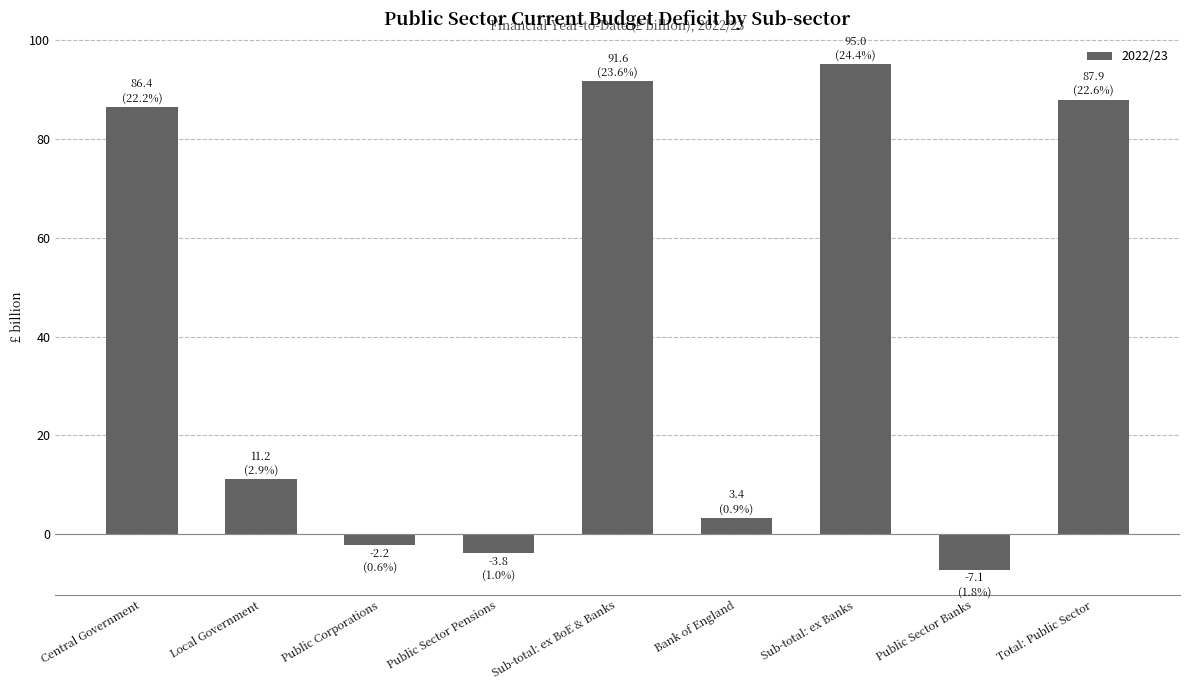

What is the change in value from Local Government to Total: Public Sector?

+76.7